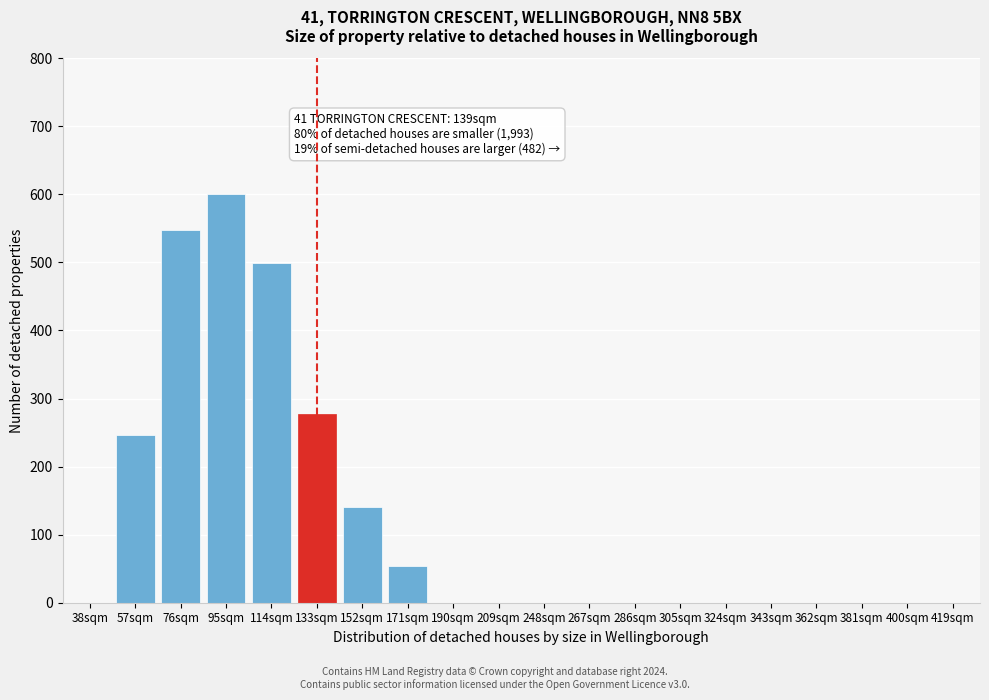

Reading left to right, what are all the values shown in this chart?

38sqm=0	57sqm=246	76sqm=547	95sqm=601	114sqm=499	133sqm=277	152sqm=140	171sqm=54	190sqm=0	209sqm=0	248sqm=0	267sqm=0	286sqm=0	305sqm=0	324sqm=0	343sqm=0	362sqm=0	381sqm=0	400sqm=0	419sqm=0